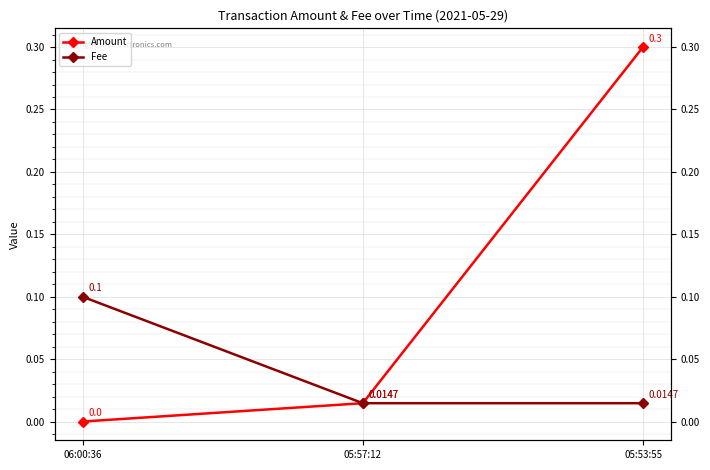

True or false: Fee has a value of 0.0 at 05:53:55.

True